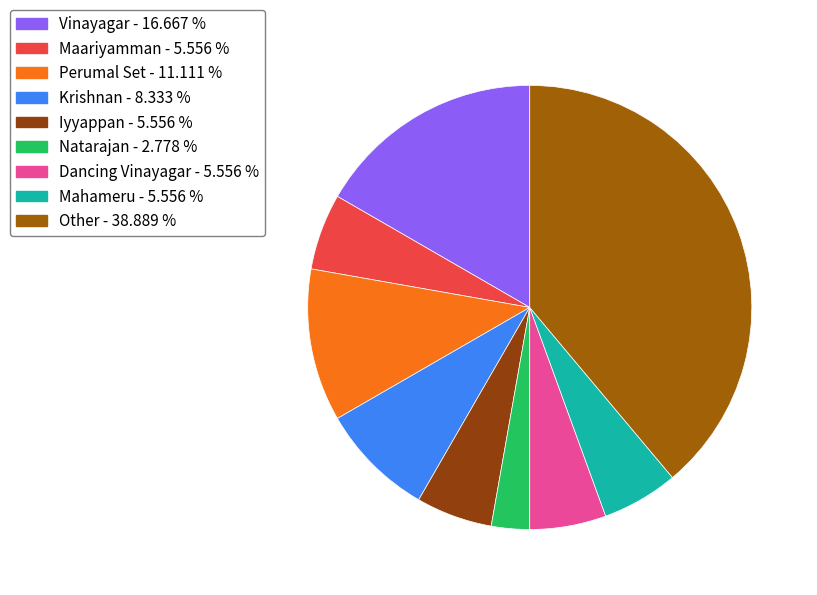

What percentage do Krishnan and Vinayagar together represent?

25.0%